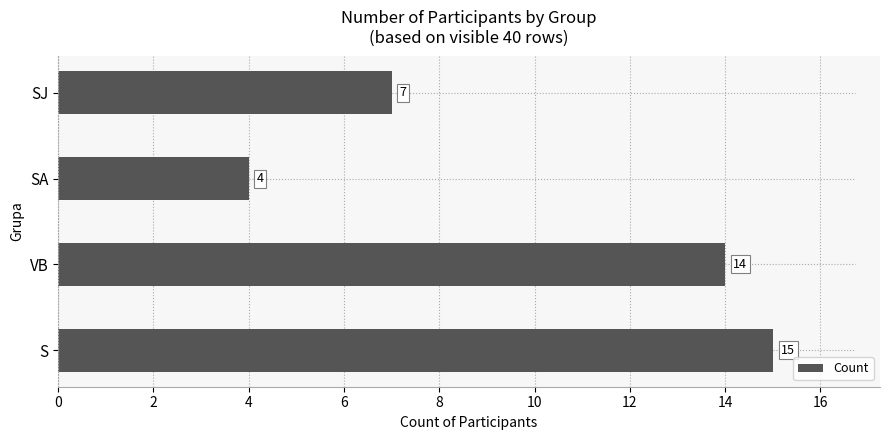

At which label is the value closest to 9?

SJ